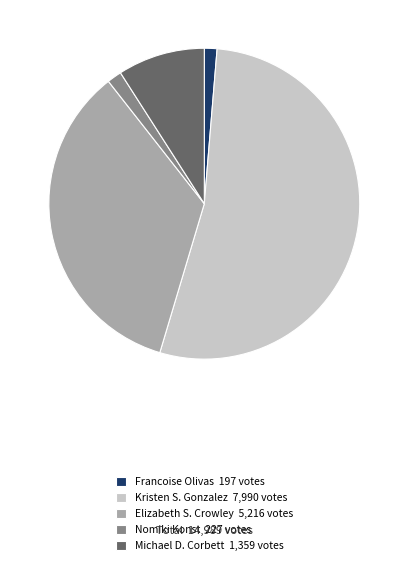

True or false: Nomiki Konst 227 votes accounts for 2% of the total.

True